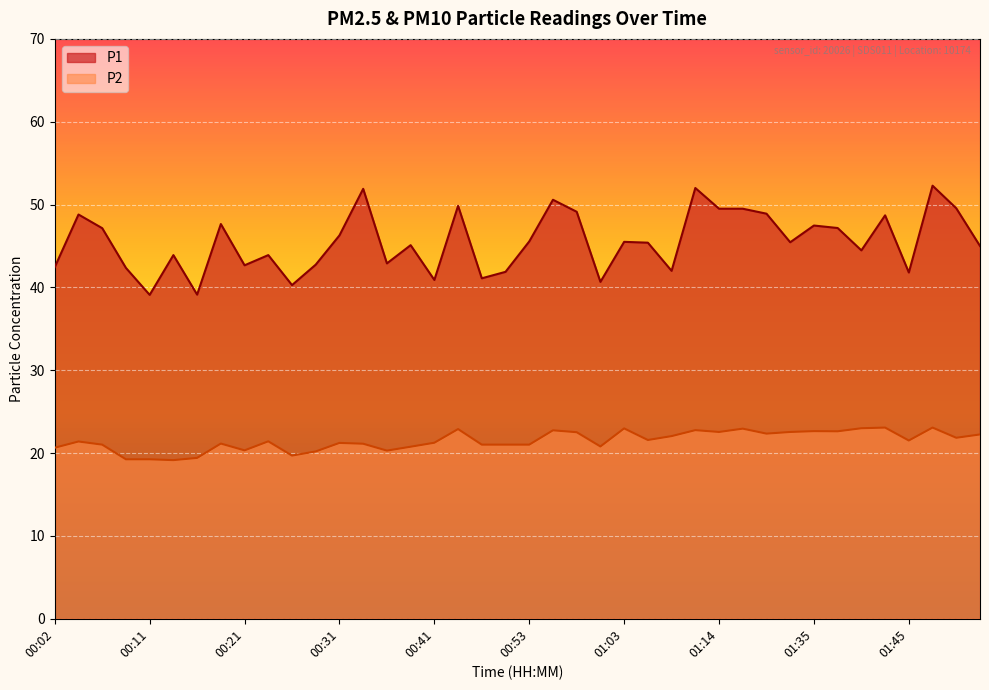

At which category does P2 reach its first local peak?

00:04